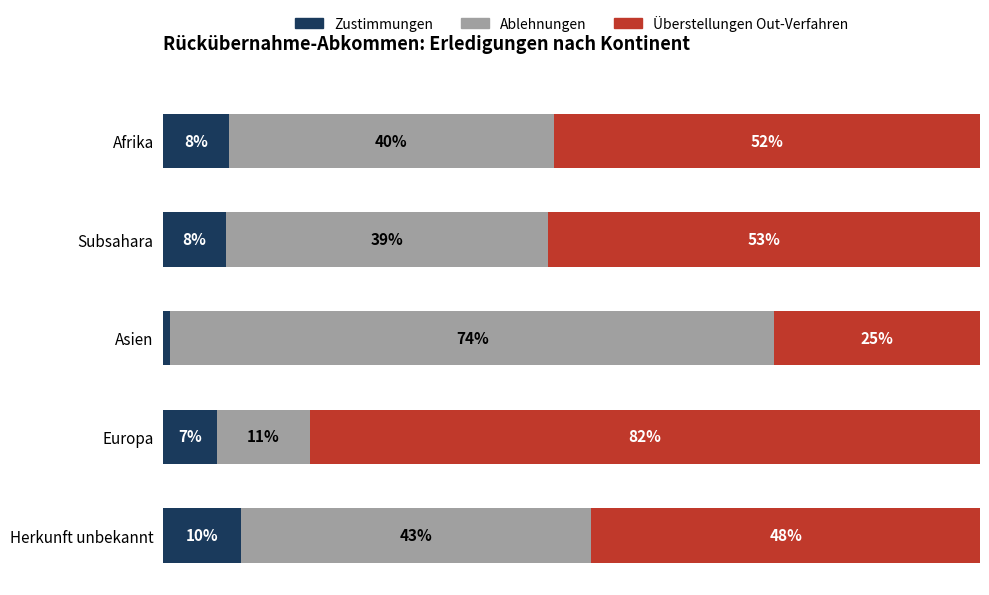

Which category has the lowest value in the Zustimmungen series?

Asien